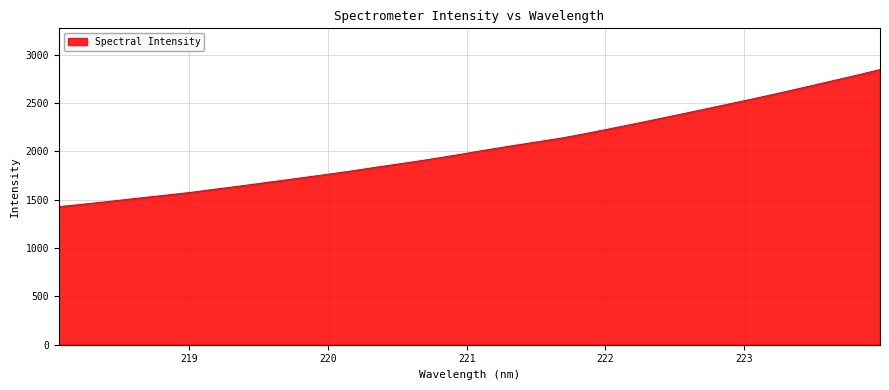

What is the greatest value displayed?

2845.8